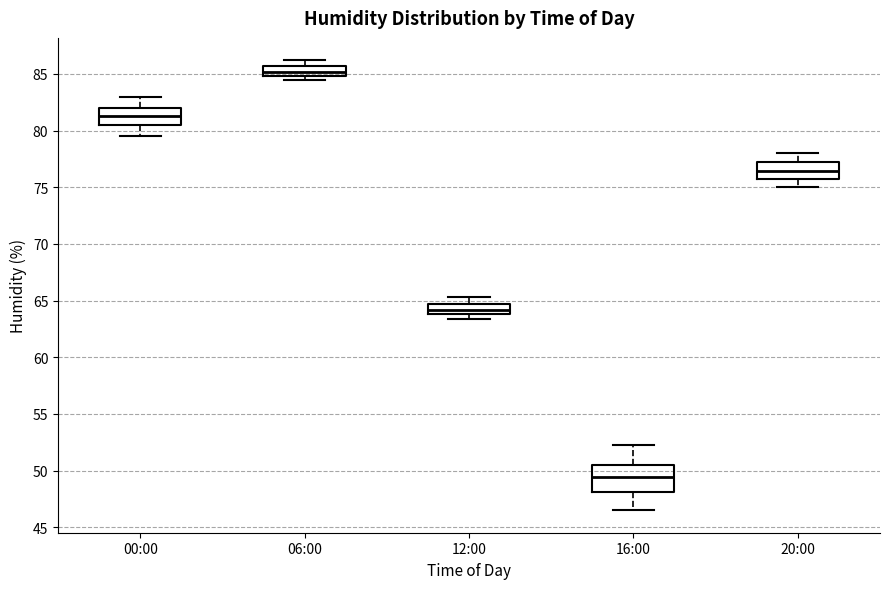

Reading left to right, transcribe this box plot: for each box, give where its median line is, the range the box spans, and where its two whiskers end, as read against the y-axis. The values are not printed on the chart, so give them approximately, as read against the axis.

00:00: median 81.5, box 80.5 to 82.0, whiskers 79.5 to 83.0
06:00: median 85.0 (inside the box), box 85.0 to 85.5, whiskers 84.5 to 86.0
12:00: median 64.0 (inside the box), box 64.0 to 64.5, whiskers 63.5 to 65.5
16:00: median 49.5, box 48.0 to 50.5, whiskers 46.5 to 52.5
20:00: median 76.5, box 75.5 to 77.5, whiskers 75.0 to 78.0